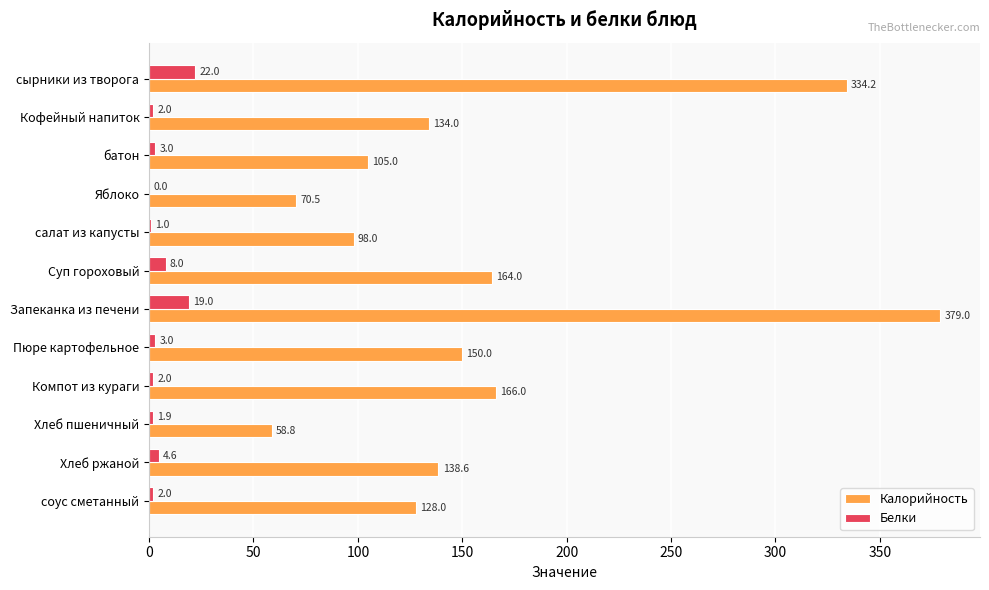

Which series has the largest range (max minus min)?

Калорийность